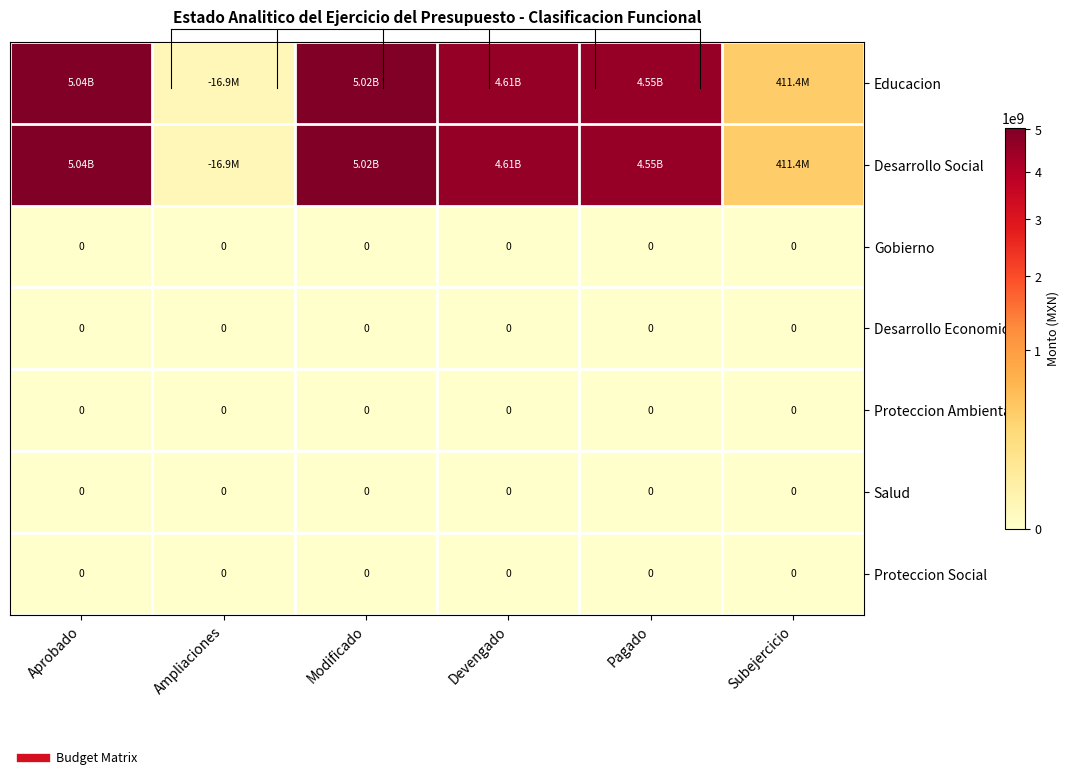

At which category is the sum across all series the highest?

Aprobado